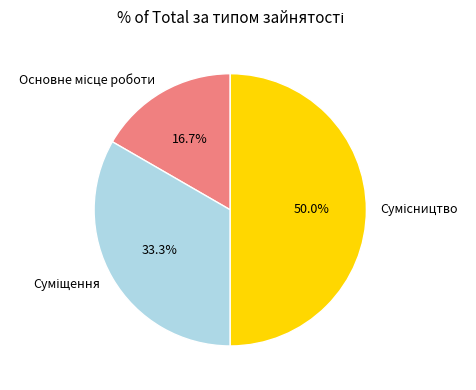

Is Сумісництво the majority of the pie?

No